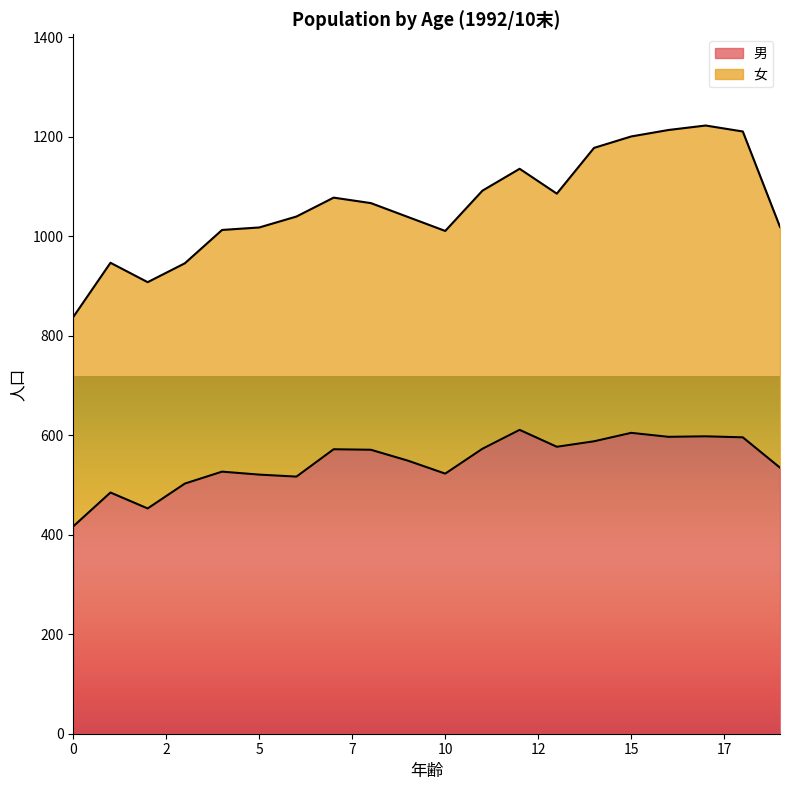

What is the change in value from 15 to 18?

-9